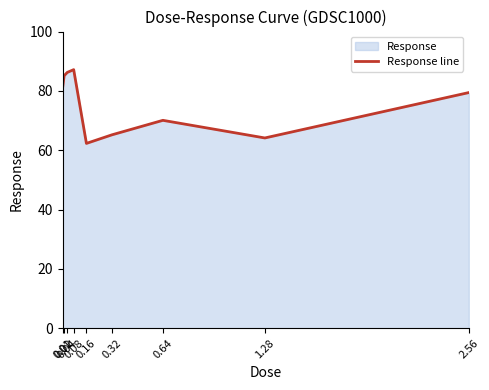

How many points are higher than both their immediate neighbors (excluding endpoints)?

2